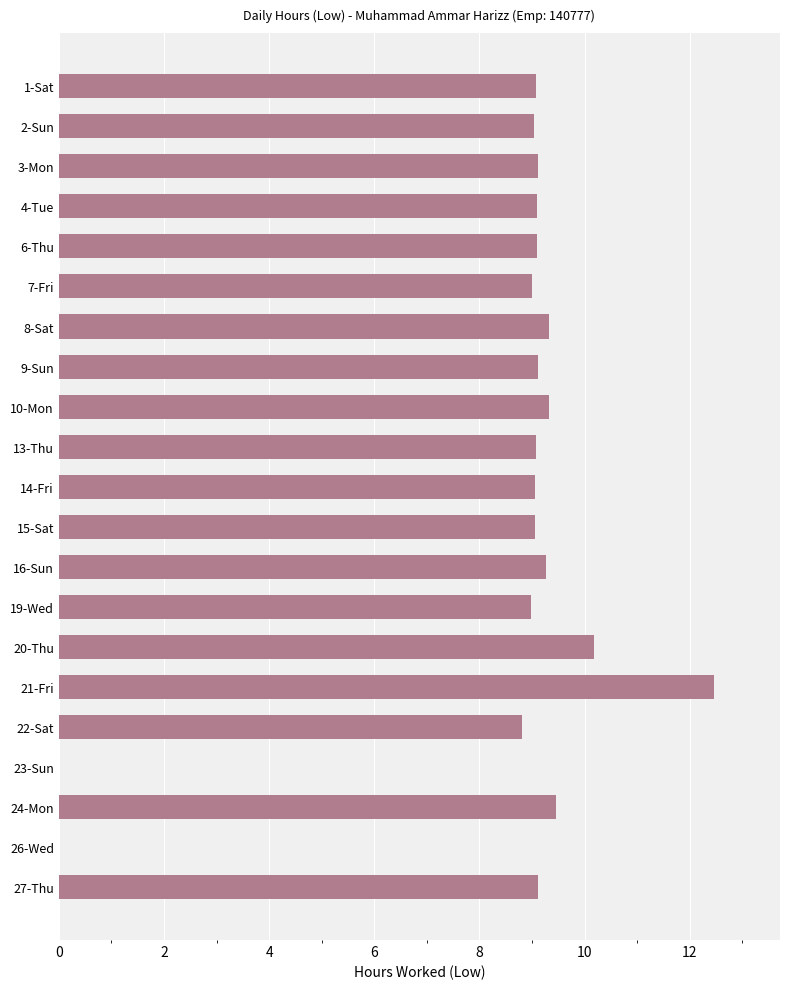

Which label corresponds to the largest value in the chart?

21-Fri